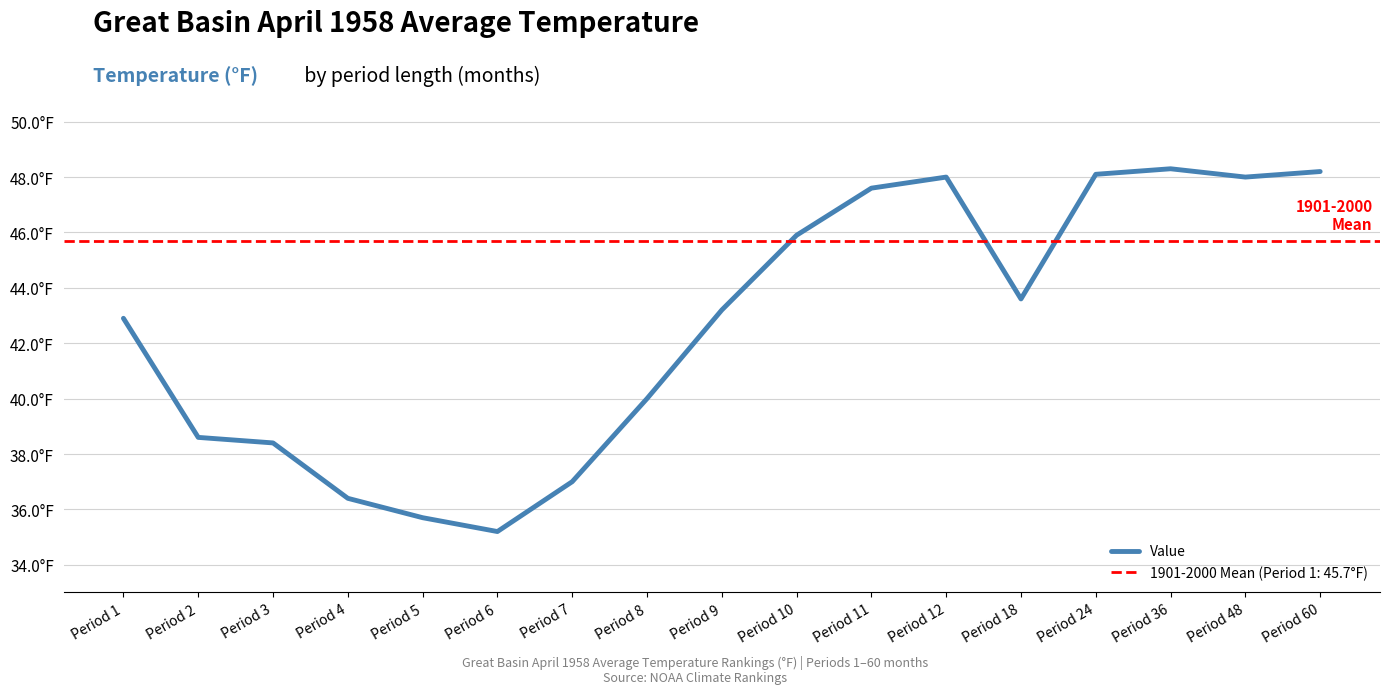

At which label does the data first exceed 43?

Period 9